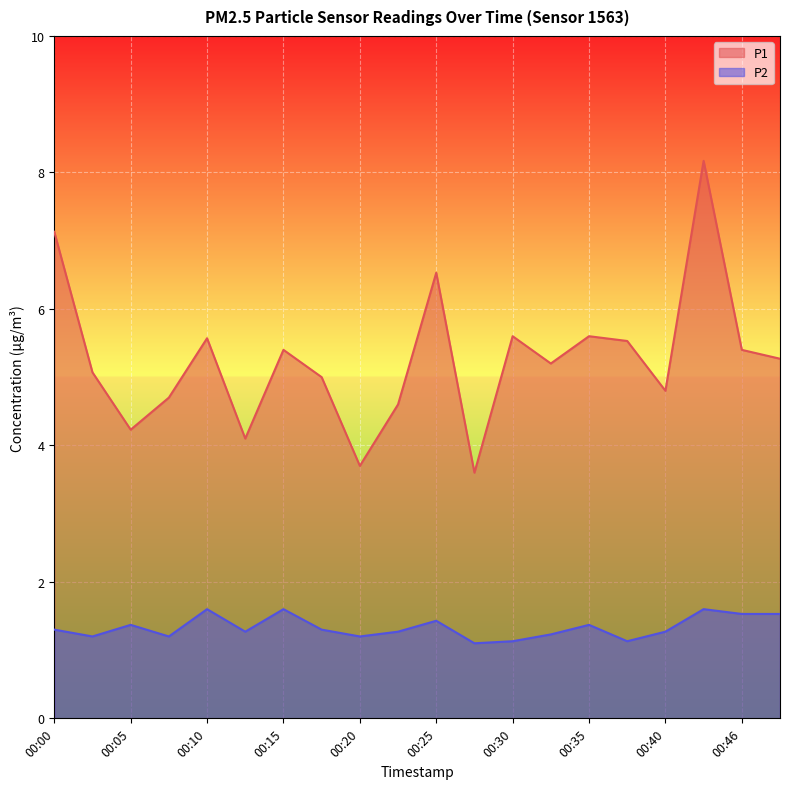

Is the value of P2 at 00:30 greater than the value of P1 at 00:48?

No